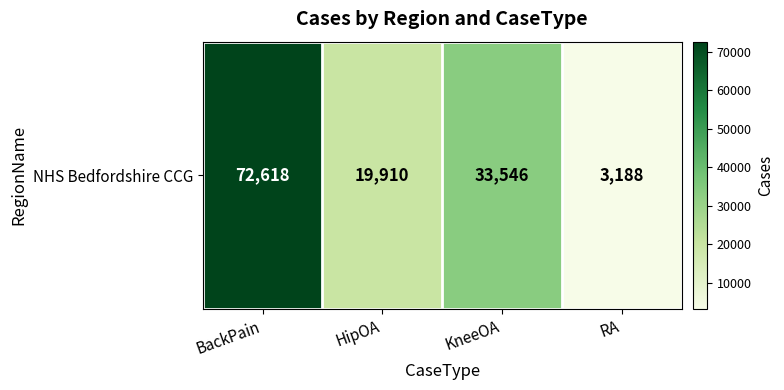

How many values are between 19910 and 72618?

3